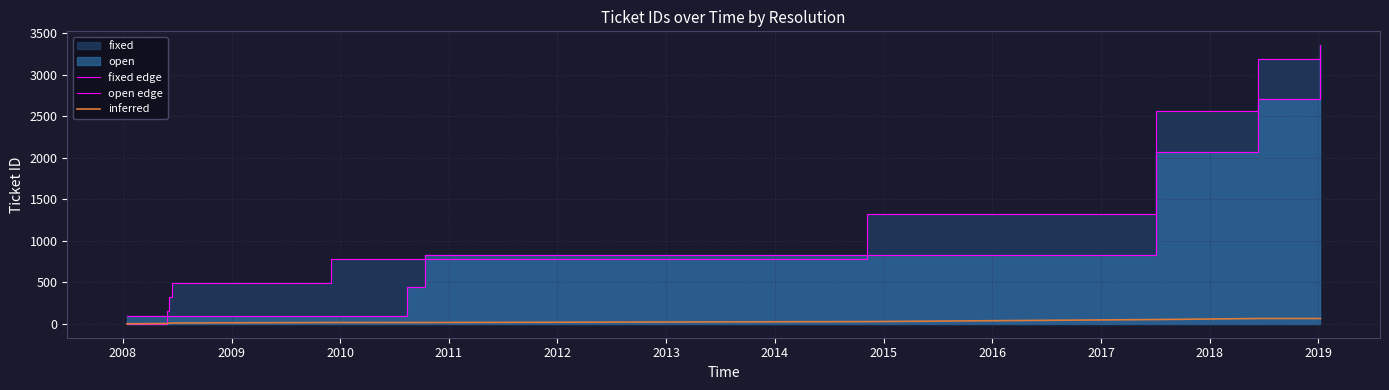

The value of inferred at 2010 is 9.7. True or false?

True